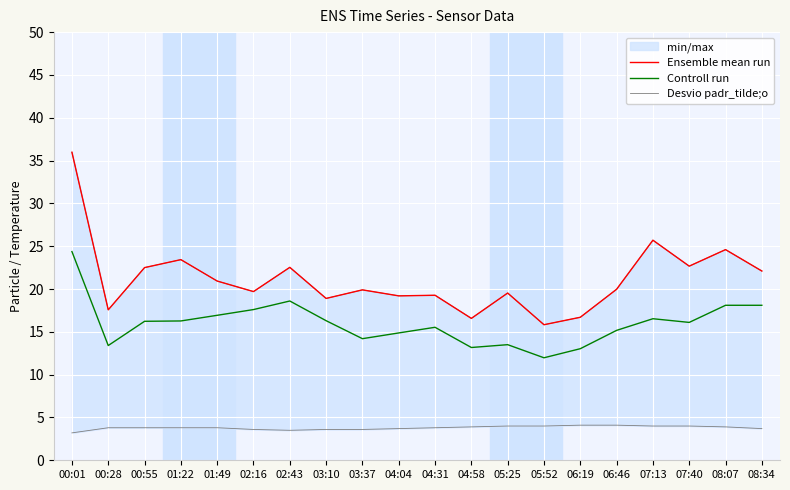

True or false: Controll run has a value of 26.7 at 03:10.

False